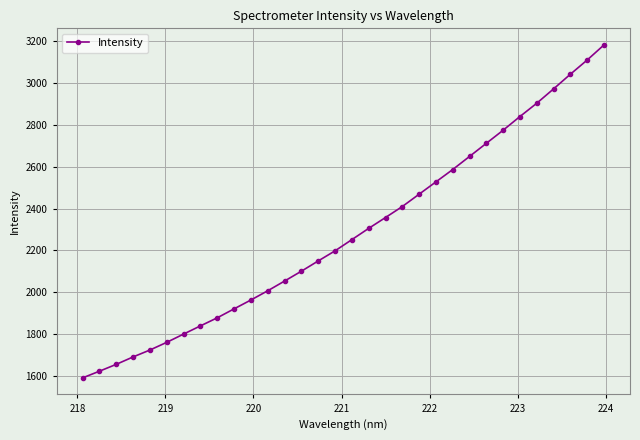

What is the difference between the maximum and minimum values?

1588.3